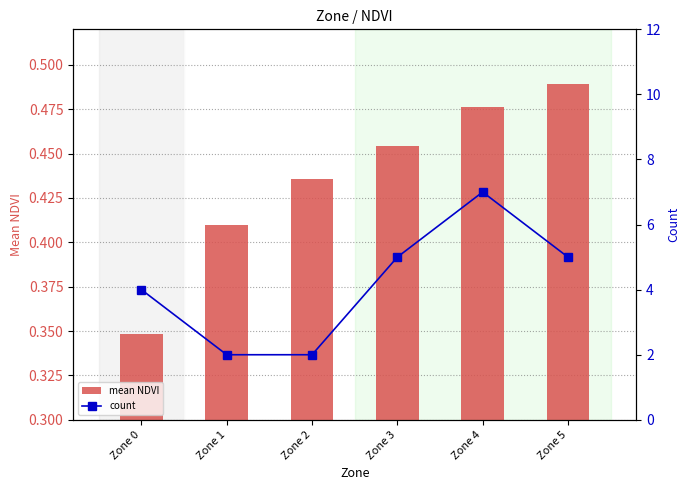

What is the difference between the second highest and second lowest values in the mean NDVI series?

0.1